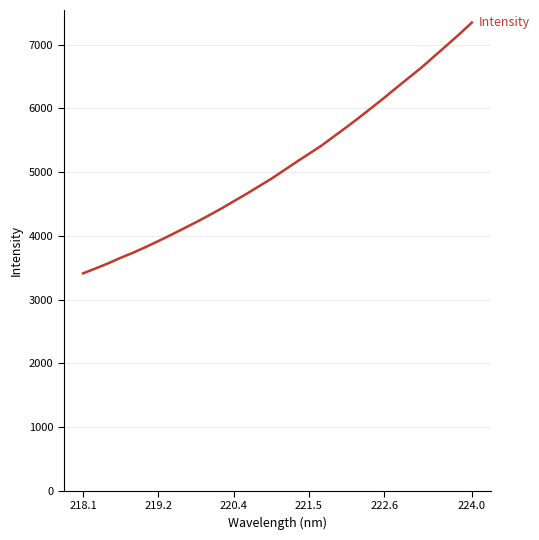

What is the difference between the maximum and minimum values?

3936.4